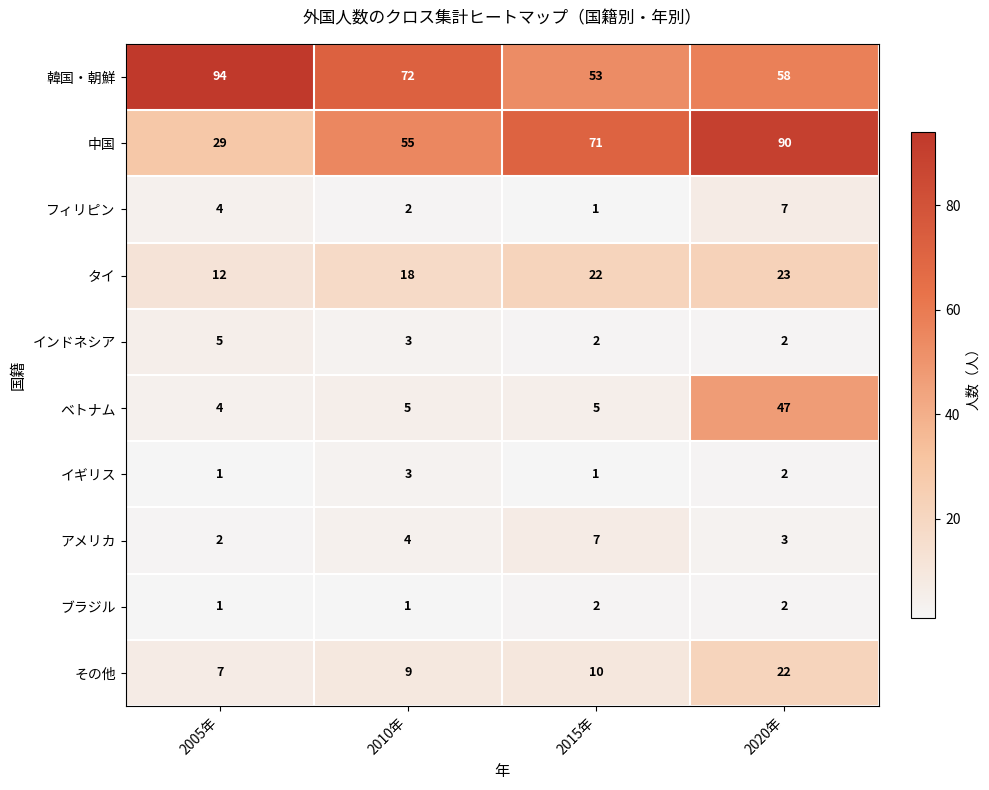

Which series has the largest range (max minus min)?

中国